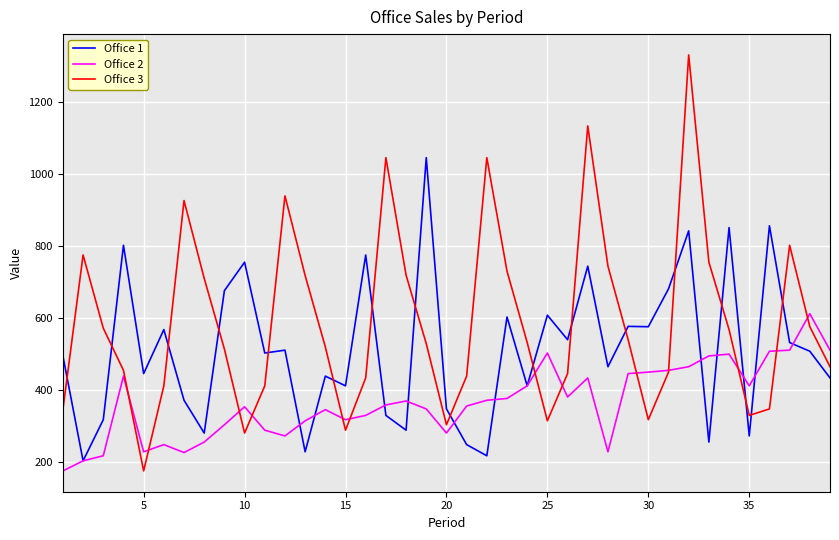

Which series has the largest total across all categories?

Office 3